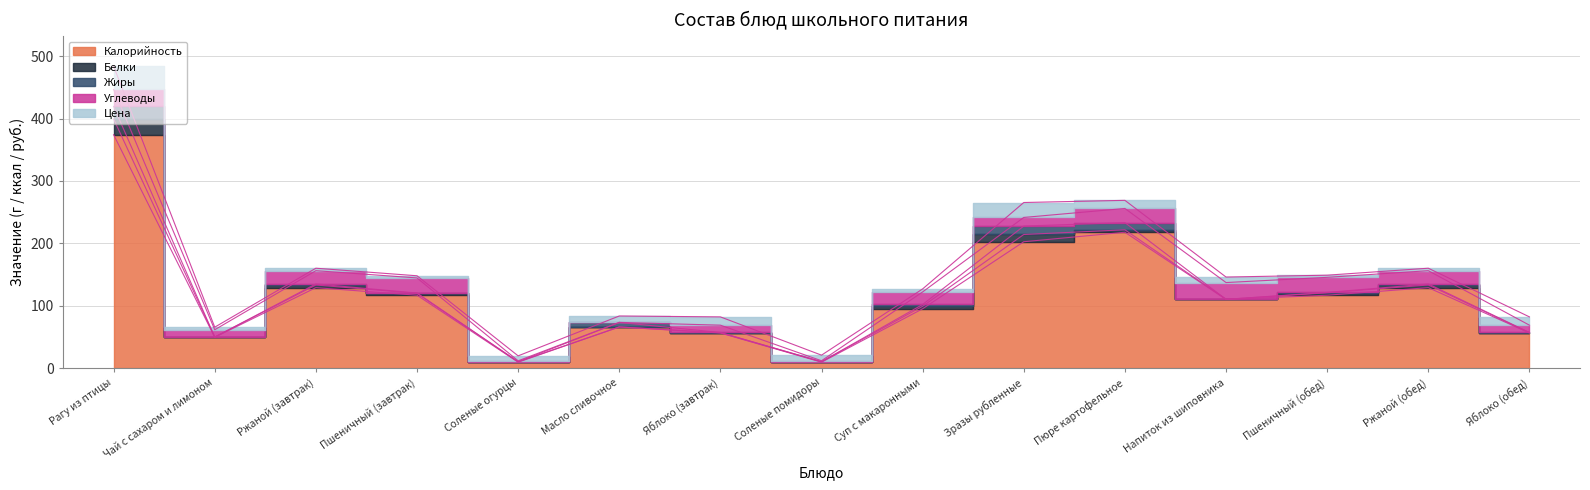

Which category has the highest value in the Цена series?

Рагу из птицы